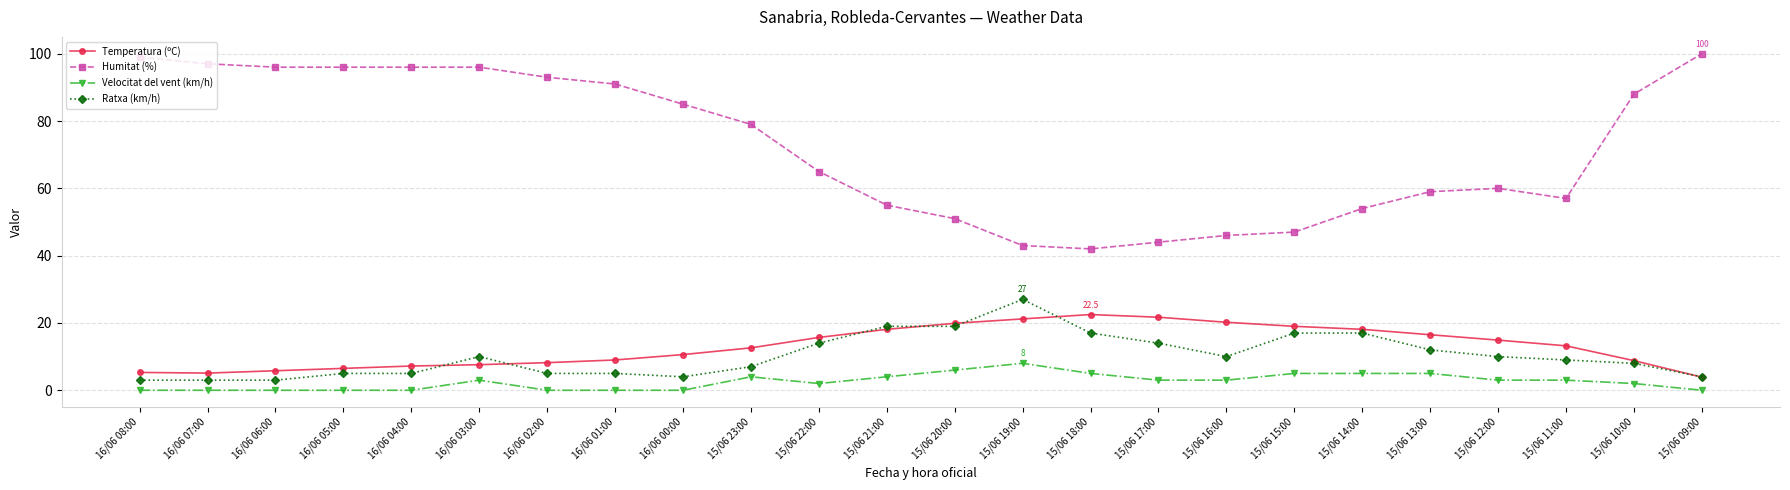

What is the difference between the Humitat (%) values at 16/06 07:00 and 15/06 11:00?

40.0